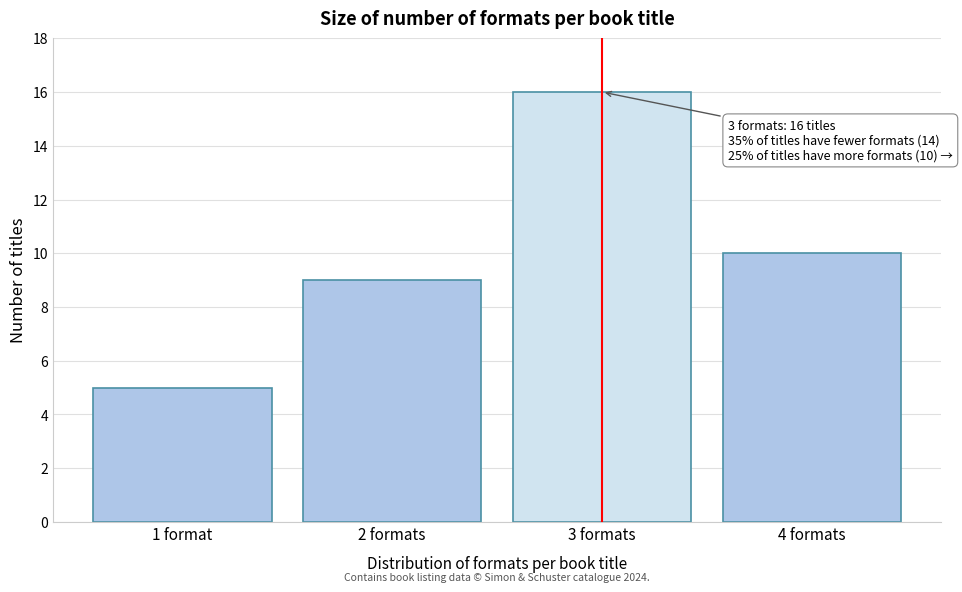

Reading left to right, transcribe all the data shown in this chart.

5	9	16	10